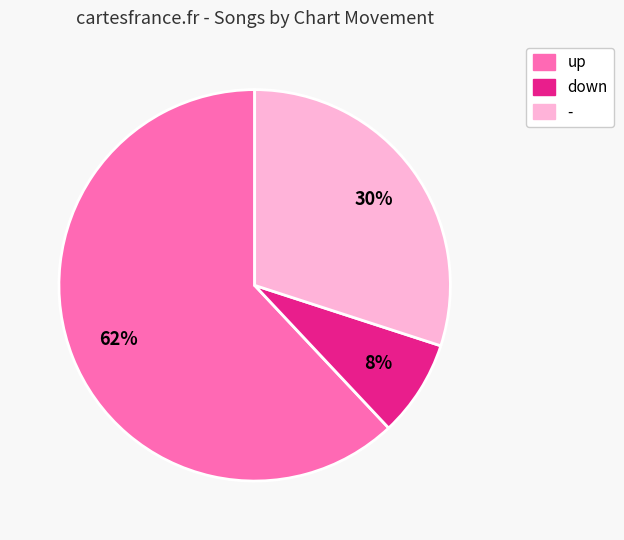

The - slice represents 30% of the pie. True or false?

True